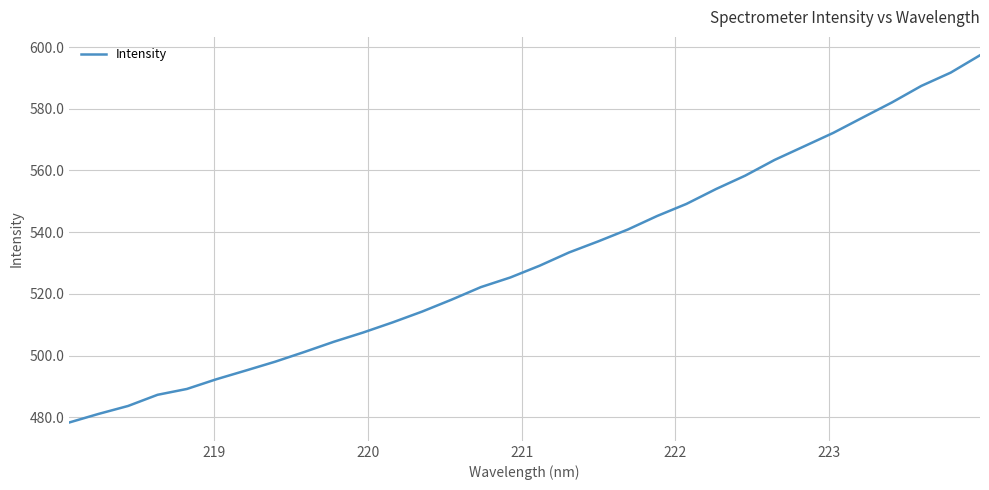

What is the smallest value displayed?

478.3